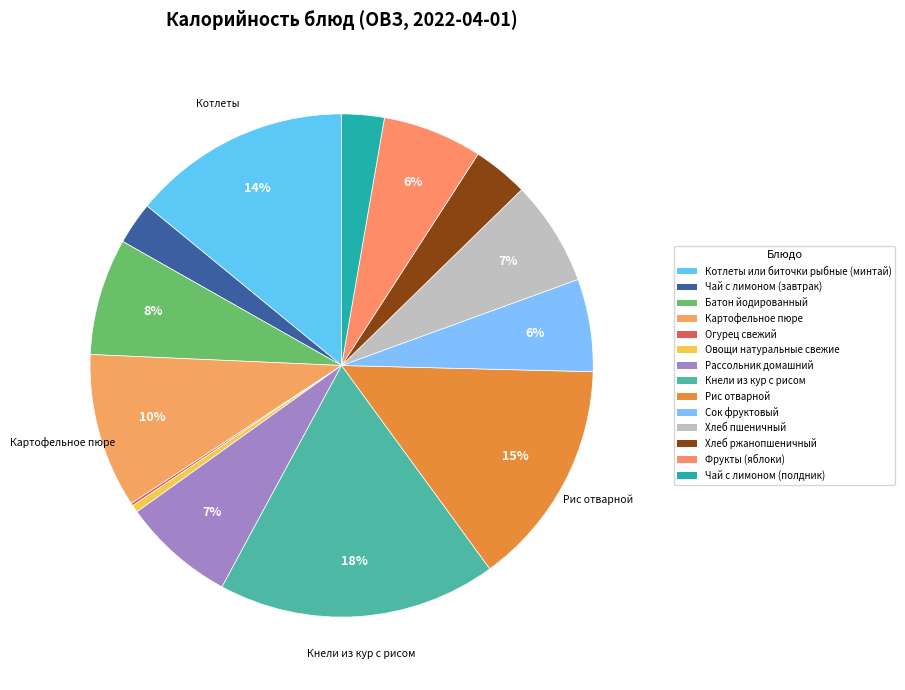

Combined, what portion of the pie is Чай с лимоном (завтрак) and Котлеты или биточки рыбные (минтай)?

16.8%